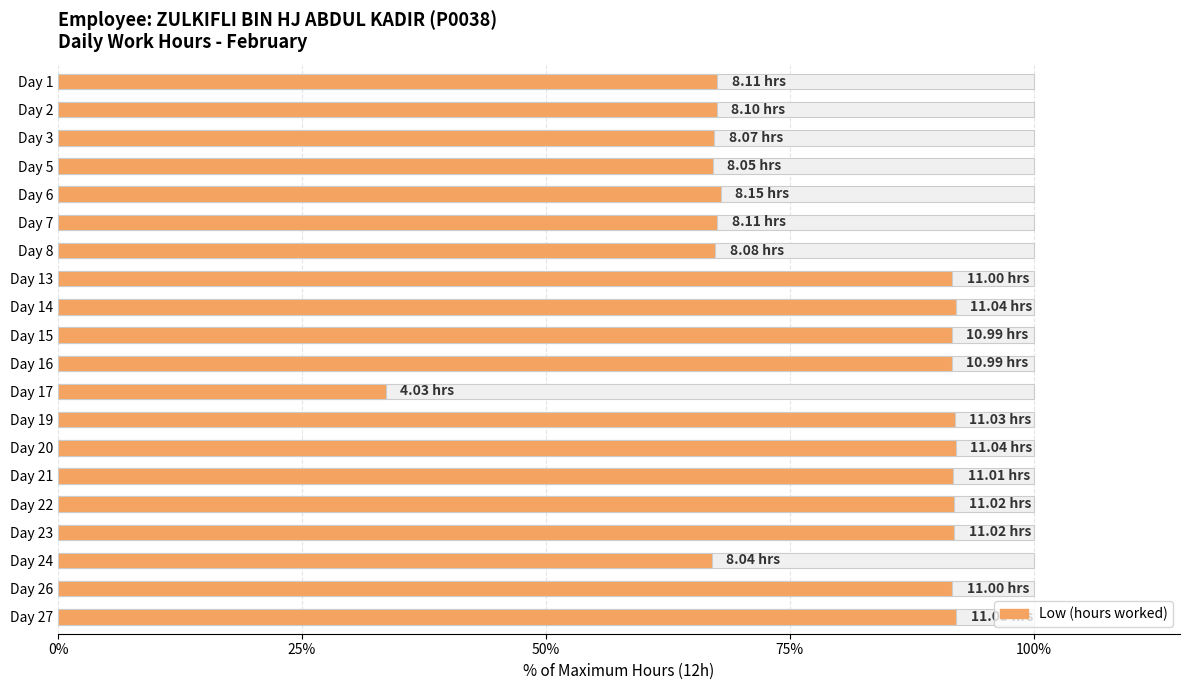

What is the sum of all values?

1582.8